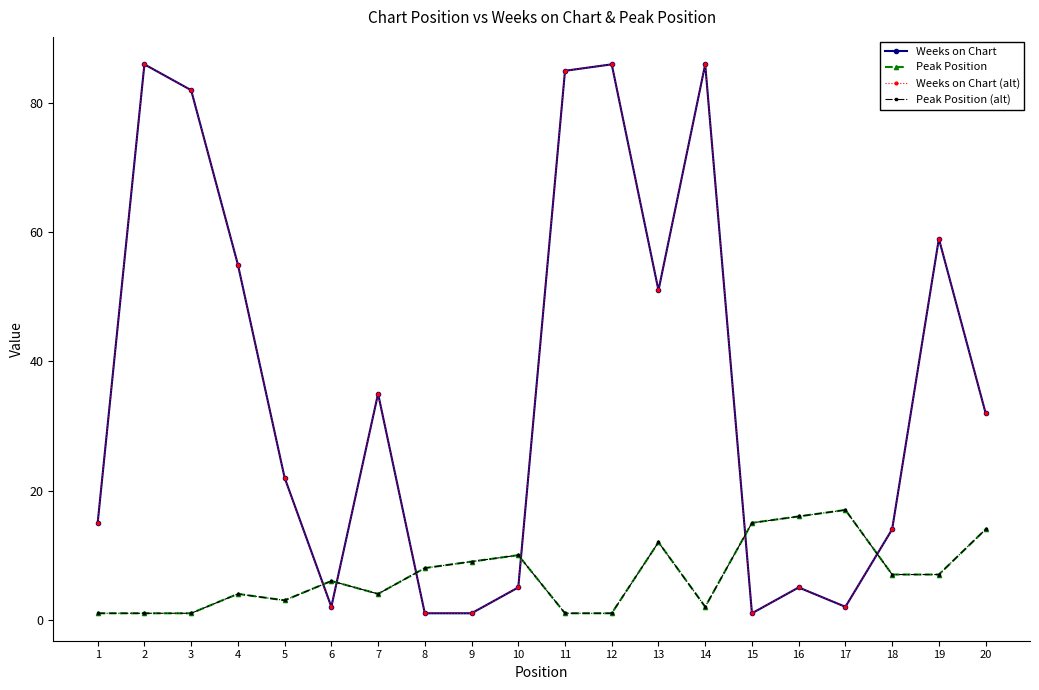

At which label does Peak Position (alt) reach its peak?

17